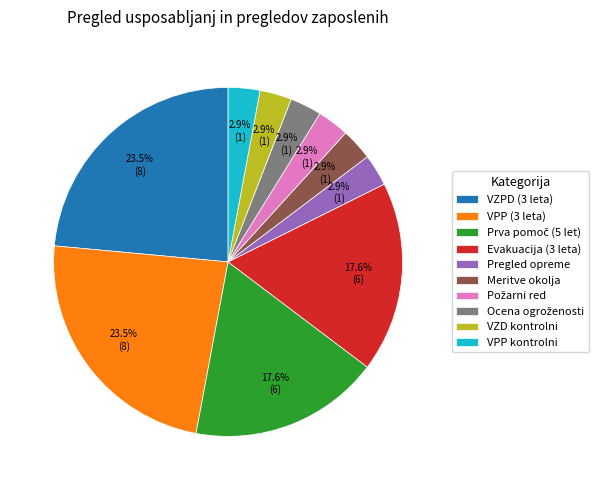

How many segments does this pie chart have?

10